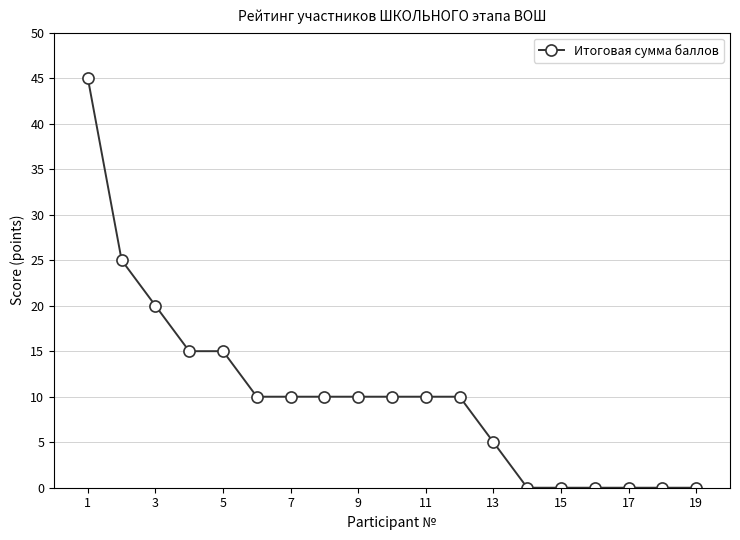

How many lines are shown in the chart?

1